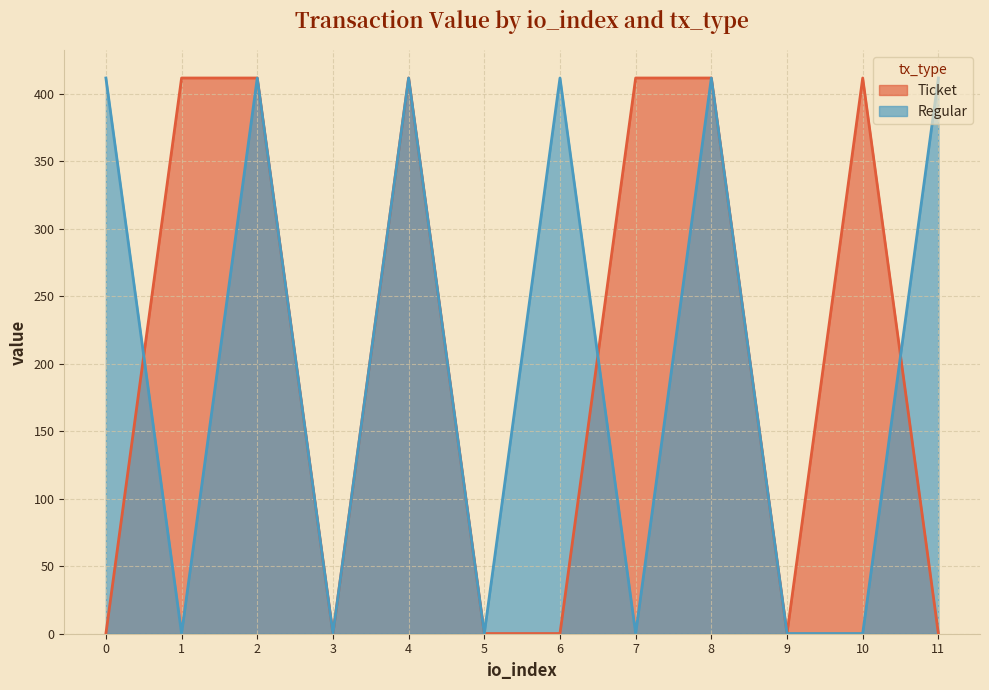

Which series ends up on top after the final intersection of Ticket and Regular?

Regular